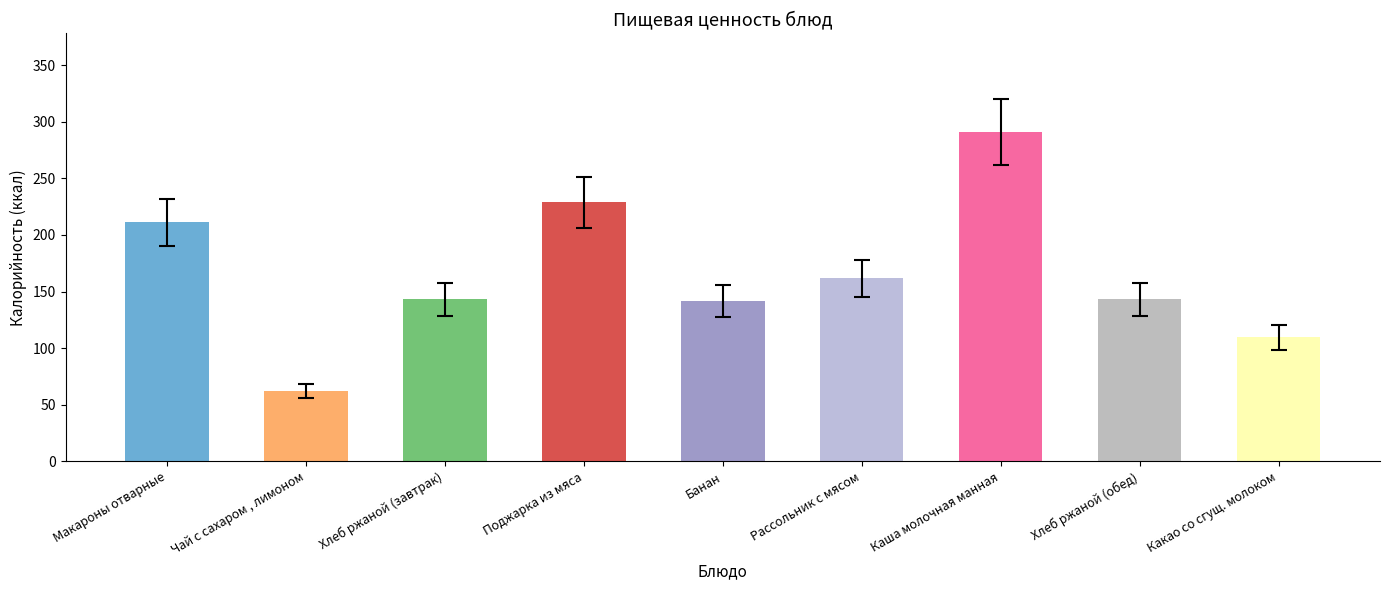

At how many categories does at least one series exceed 61?

9